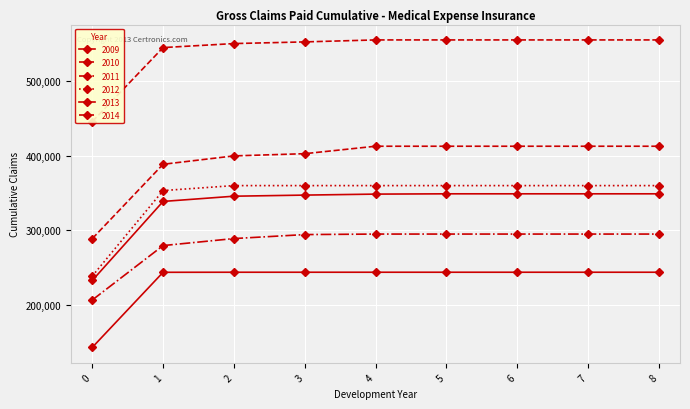

Is it true that 2009 equals 390134 at 5?

False